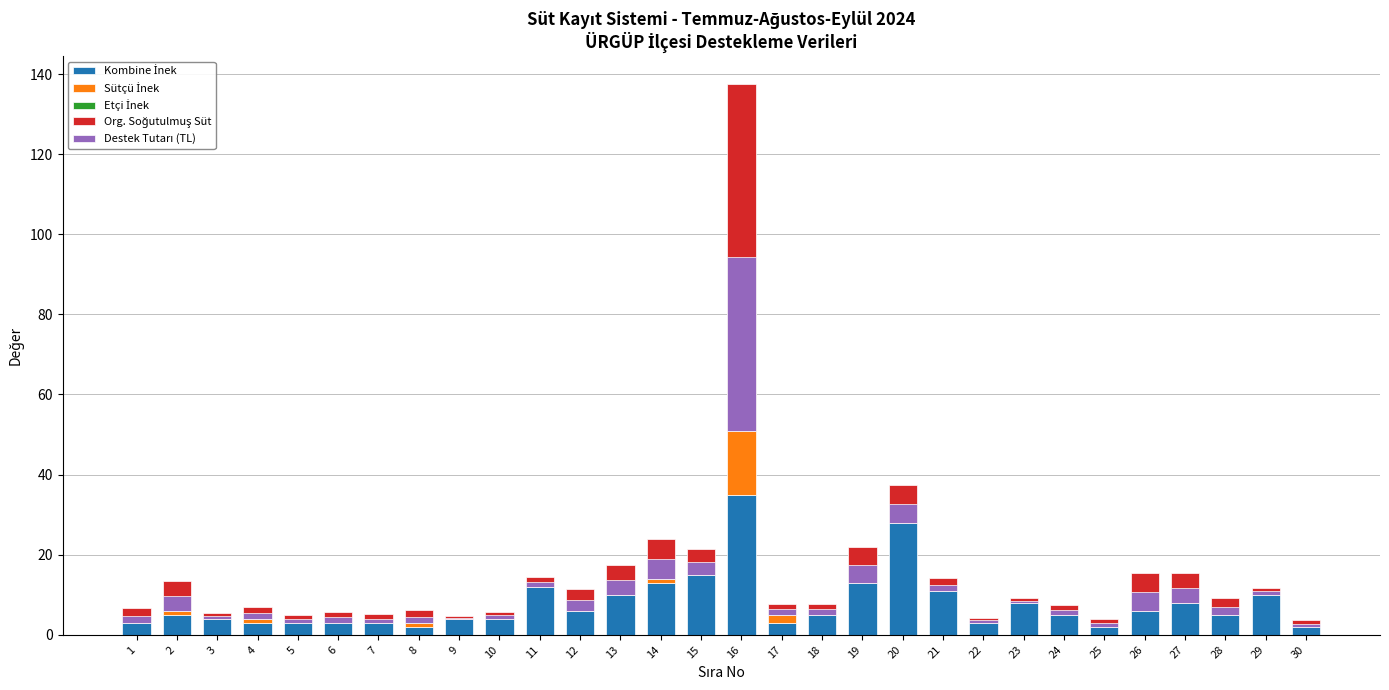

At 20, list the series in order from smallest to largest.

Sütçü İnek, Etçi İnek, Destek Tutarı (TL), Org. Soğutulmuş Süt, Kombine İnek